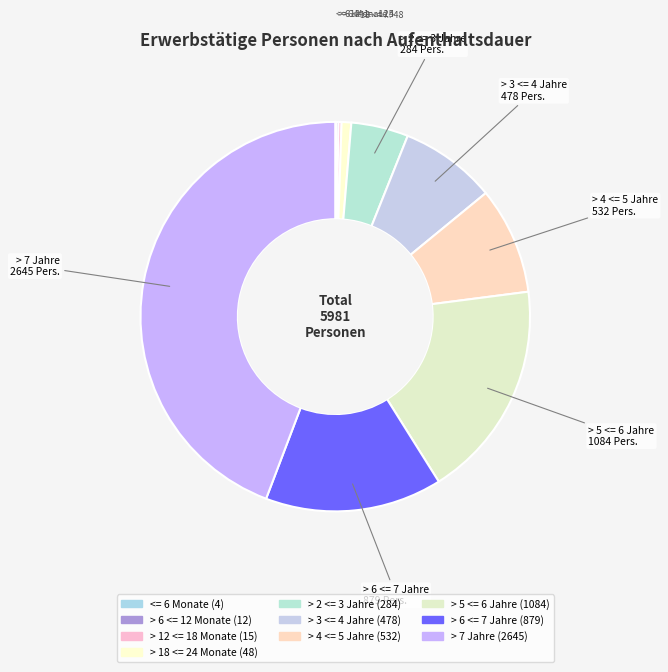

Count the number of slices in the pie.

10